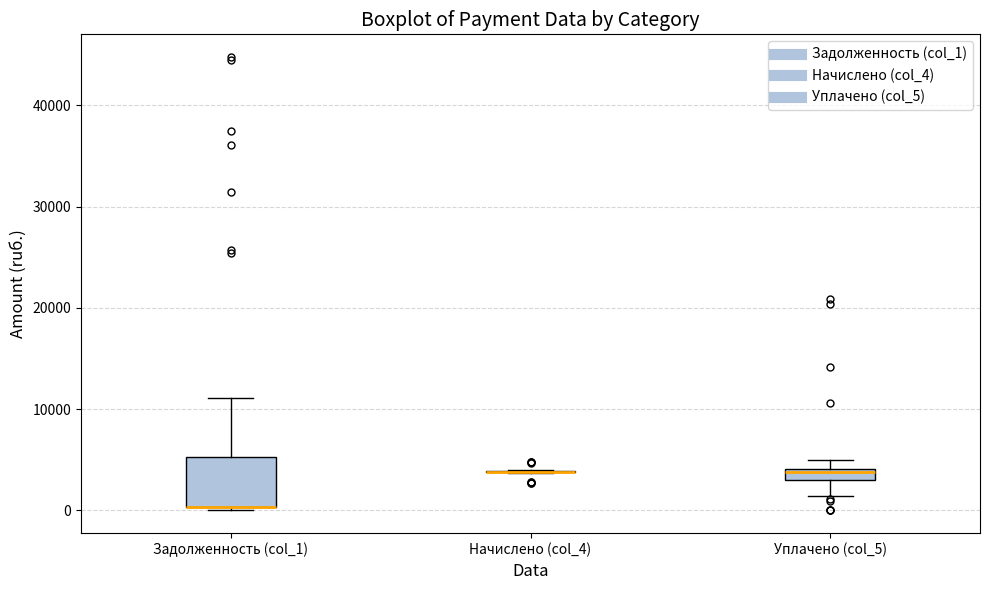

Which box is the tallest, from its lower edge to its upper edge?

Задолженность (col_1)